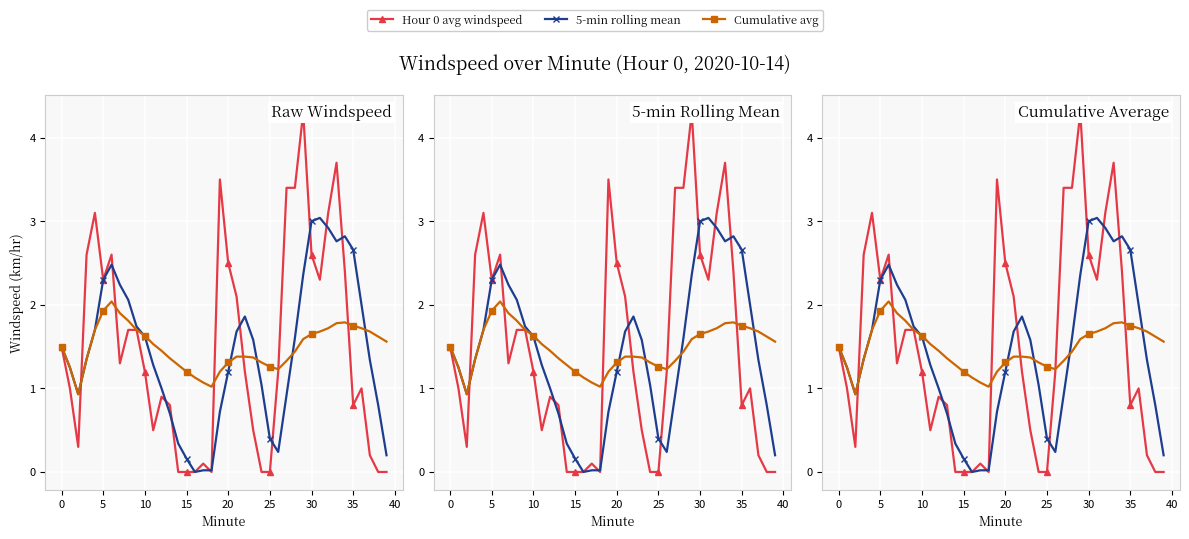

What is the difference between the maximum and second lowest values in the Hour 0 avg windspeed series?

4.3